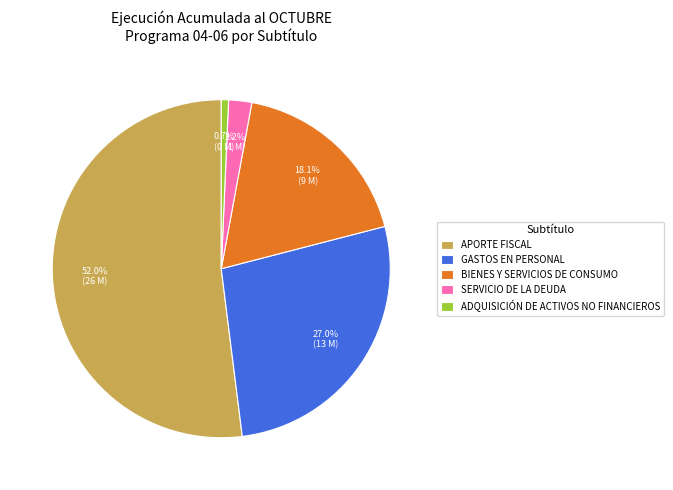

How many slices are in this pie chart?

5